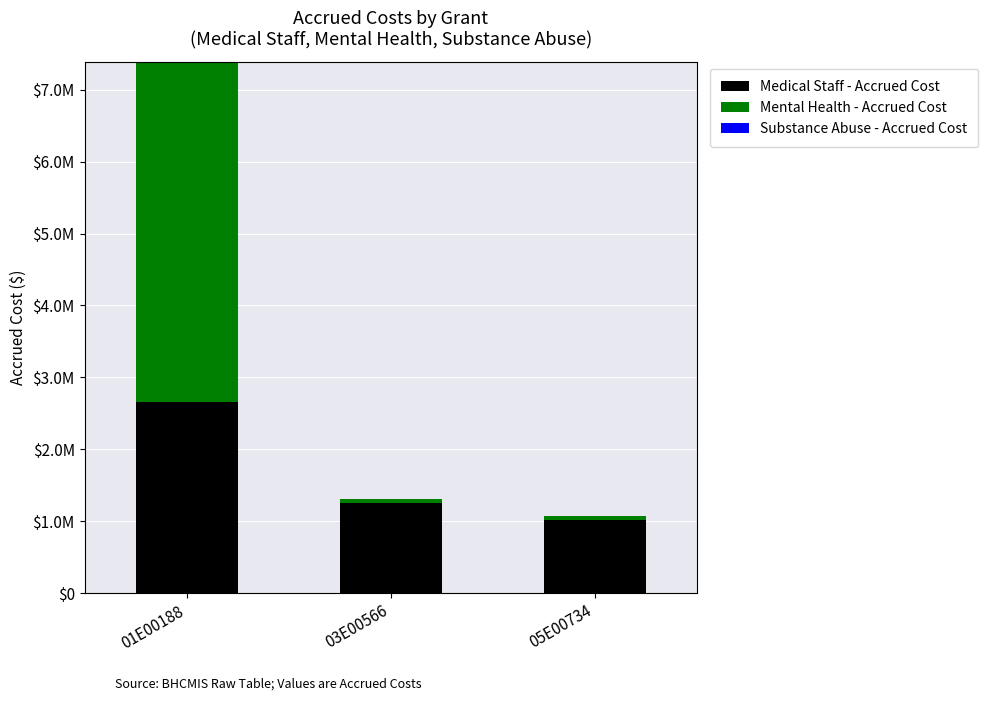

Does the chart contain any negative values?

No